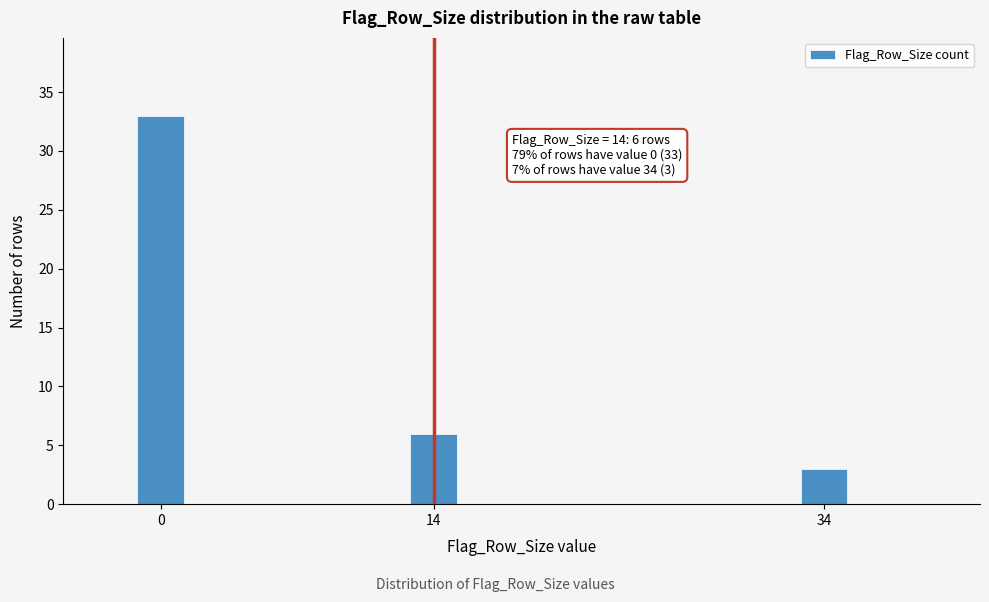

Reading left to right, transcribe all the data shown in this chart.

0=33	14=6	34=3